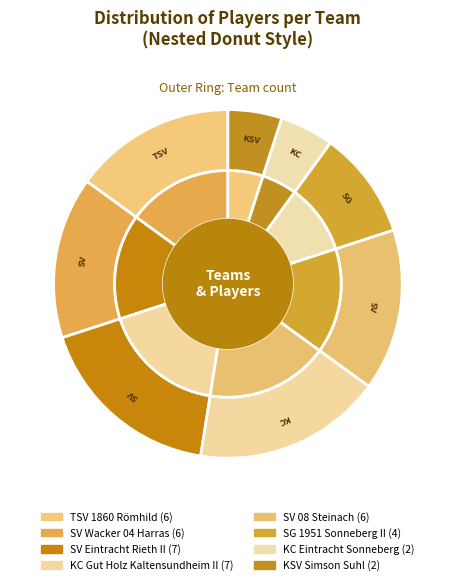

Is it true that SV Wacker 04 Harras is 15% of the pie?

True